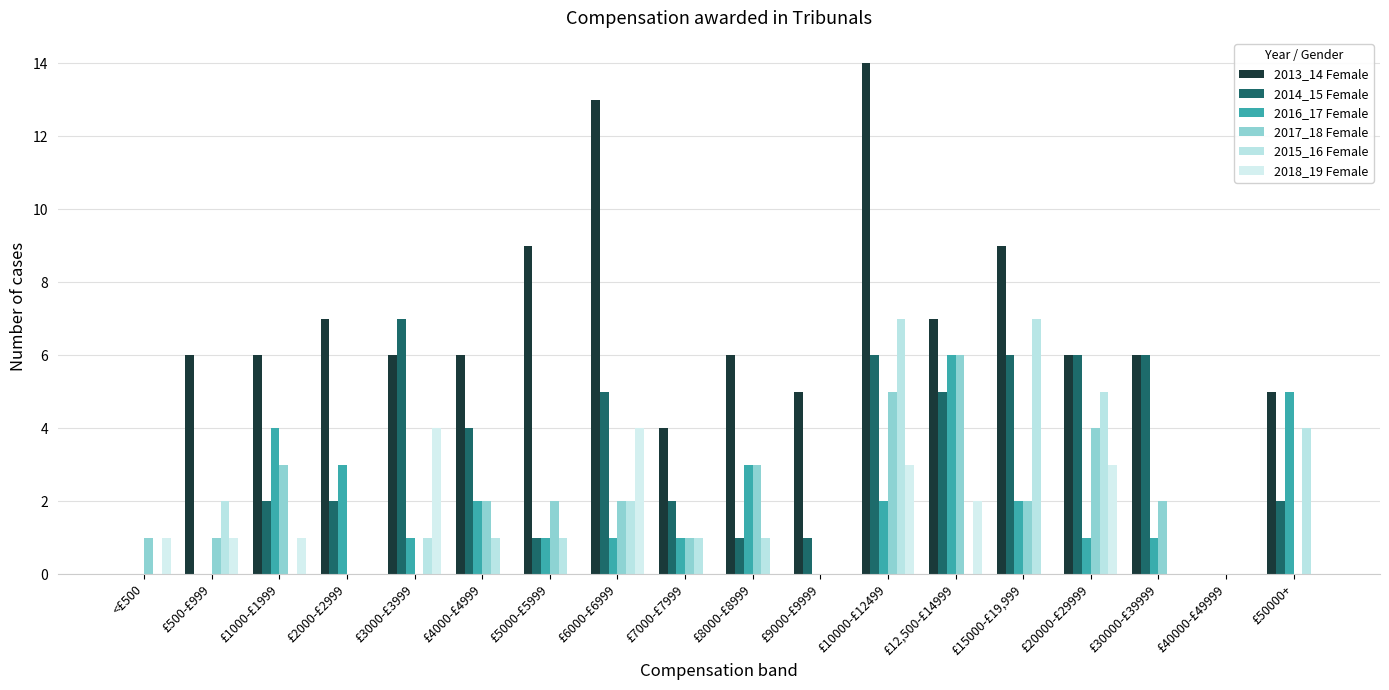

Reading right to left, list all the values displayed in this chart.

2013_14 Female: £50000+=5	£40000-£49999=0	£30000-£39999=6	£20000-£29999=6	£15000-£19,999=9	£12,500-£14999=7	£10000-£12499=14	£9000-£9999=5	£8000-£8999=6	£7000-£7999=4	£6000-£6999=13	£5000-£5999=9	£4000-£4999=6	£3000-£3999=6	£2000-£2999=7	£1000-£1999=6	£500-£999=6	<£500=0
2014_15 Female: £50000+=2	£40000-£49999=0	£30000-£39999=6	£20000-£29999=6	£15000-£19,999=6	£12,500-£14999=5	£10000-£12499=6	£9000-£9999=1	£8000-£8999=1	£7000-£7999=2	£6000-£6999=5	£5000-£5999=1	£4000-£4999=4	£3000-£3999=7	£2000-£2999=2	£1000-£1999=2	£500-£999=0	<£500=0
2016_17 Female: £50000+=5	£40000-£49999=0	£30000-£39999=1	£20000-£29999=1	£15000-£19,999=2	£12,500-£14999=6	£10000-£12499=2	£9000-£9999=0	£8000-£8999=3	£7000-£7999=1	£6000-£6999=1	£5000-£5999=1	£4000-£4999=2	£3000-£3999=1	£2000-£2999=3	£1000-£1999=4	£500-£999=0	<£500=0
2017_18 Female: £50000+=0	£40000-£49999=0	£30000-£39999=2	£20000-£29999=4	£15000-£19,999=2	£12,500-£14999=6	£10000-£12499=5	£9000-£9999=0	£8000-£8999=3	£7000-£7999=1	£6000-£6999=2	£5000-£5999=2	£4000-£4999=2	£3000-£3999=0	£2000-£2999=0	£1000-£1999=3	£500-£999=1	<£500=1
2015_16 Female: £50000+=4	£40000-£49999=0	£30000-£39999=0	£20000-£29999=5	£15000-£19,999=7	£12,500-£14999=0	£10000-£12499=7	£9000-£9999=0	£8000-£8999=1	£7000-£7999=1	£6000-£6999=2	£5000-£5999=1	£4000-£4999=1	£3000-£3999=1	£2000-£2999=0	£1000-£1999=0	£500-£999=2	<£500=0
2018_19 Female: £50000+=0	£40000-£49999=0	£30000-£39999=0	£20000-£29999=3	£15000-£19,999=0	£12,500-£14999=2	£10000-£12499=3	£9000-£9999=0	£8000-£8999=0	£7000-£7999=0	£6000-£6999=4	£5000-£5999=0	£4000-£4999=0	£3000-£3999=4	£2000-£2999=0	£1000-£1999=1	£500-£999=1	<£500=1